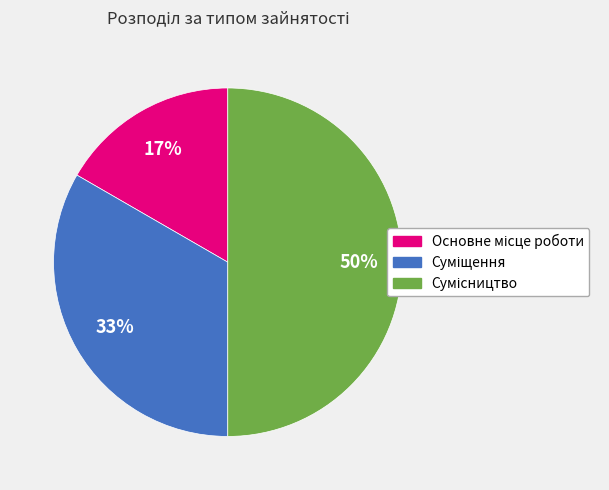

To the nearest percent, what is the difference between the largest and smallest slice percentages?

33%